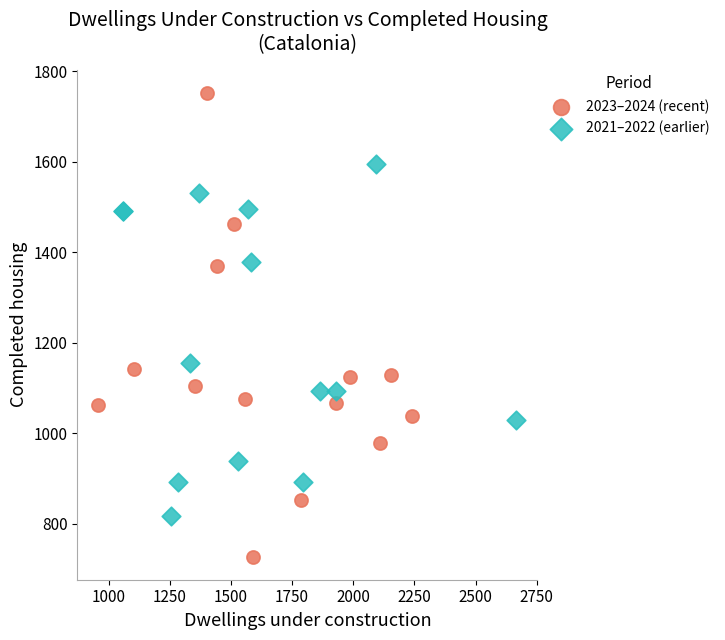

Which series reaches the maximum Y coordinate?

2023–2024 (recent)